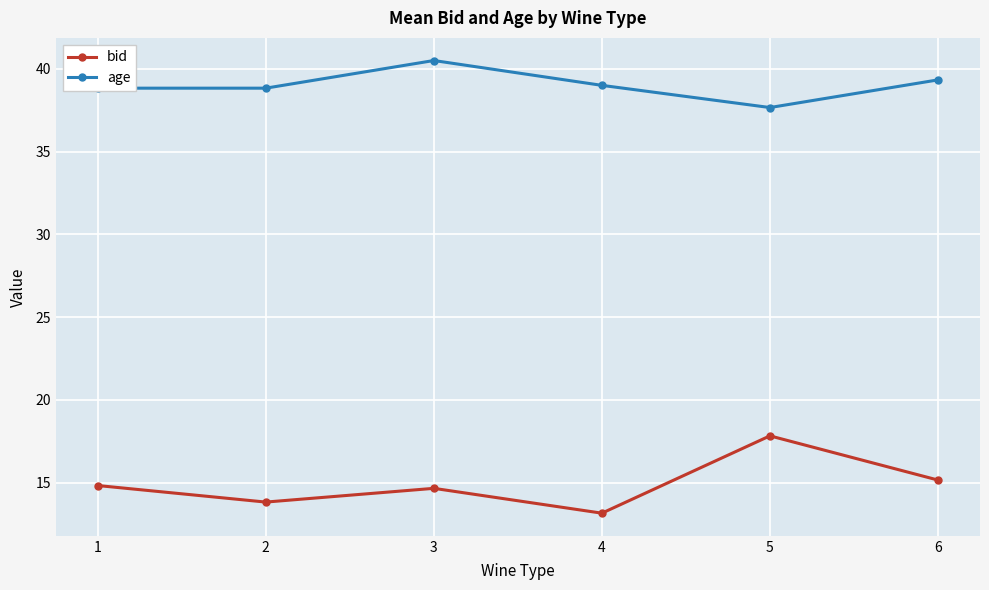

Reading left to right, transcribe all the data shown in this chart.

bid: 1=14.8	2=13.8	3=14.7	4=13.2	5=17.8	6=15.2
age: 1=38.8	2=38.8	3=40.5	4=39.0	5=37.7	6=39.3